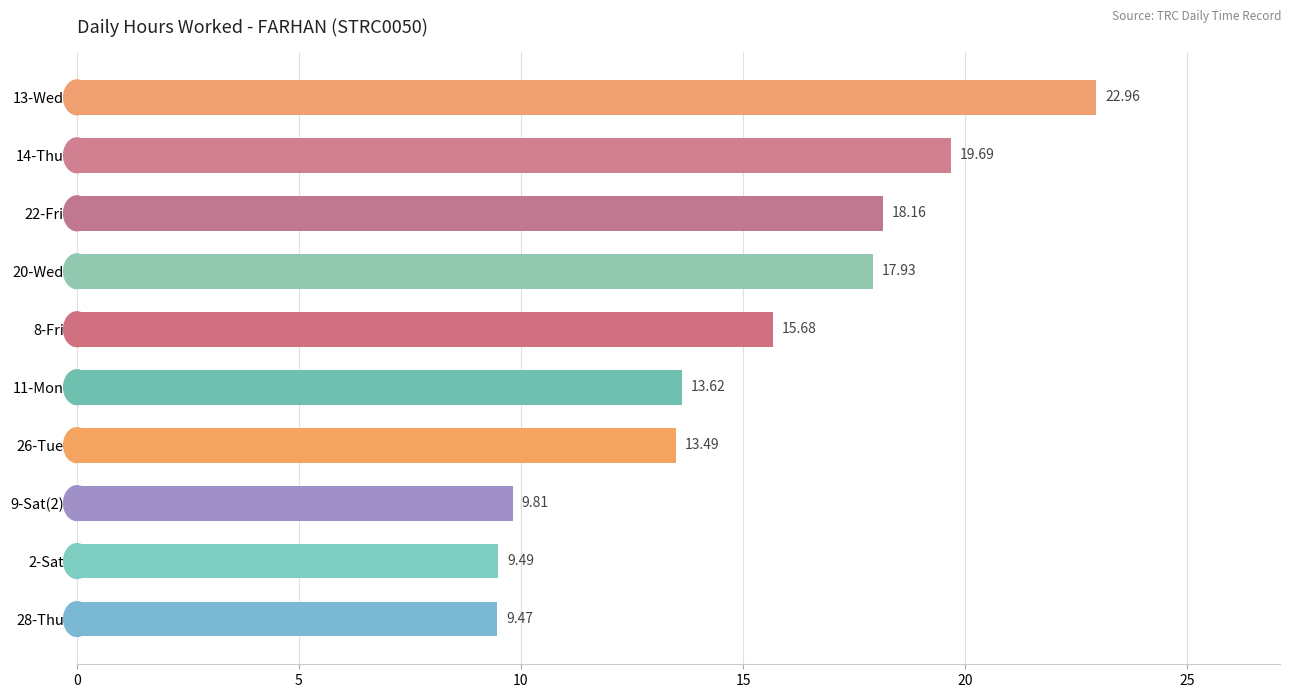

Rank the categories by value from highest to lowest.

13-Wed, 14-Thu, 22-Fri, 20-Wed, 8-Fri, 11-Mon, 26-Tue, 9-Sat(2), 2-Sat, 28-Thu